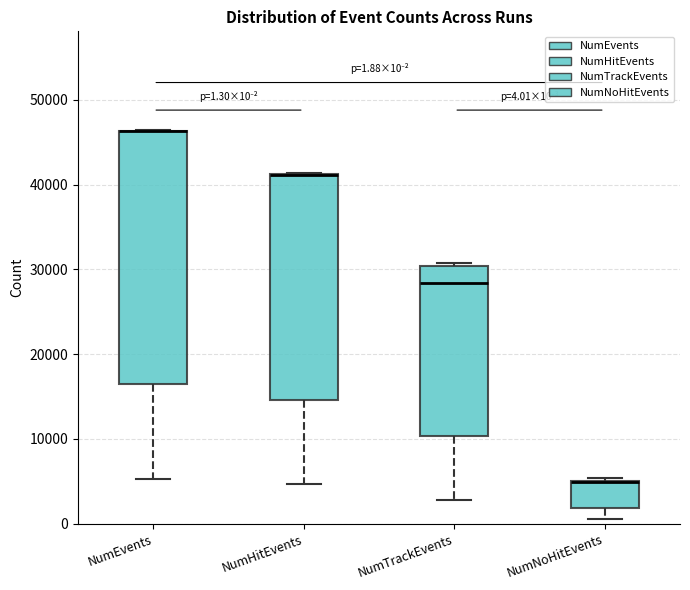

Comparing the boxes themselves (not the whiskers), which one is the tallest?

NumEvents